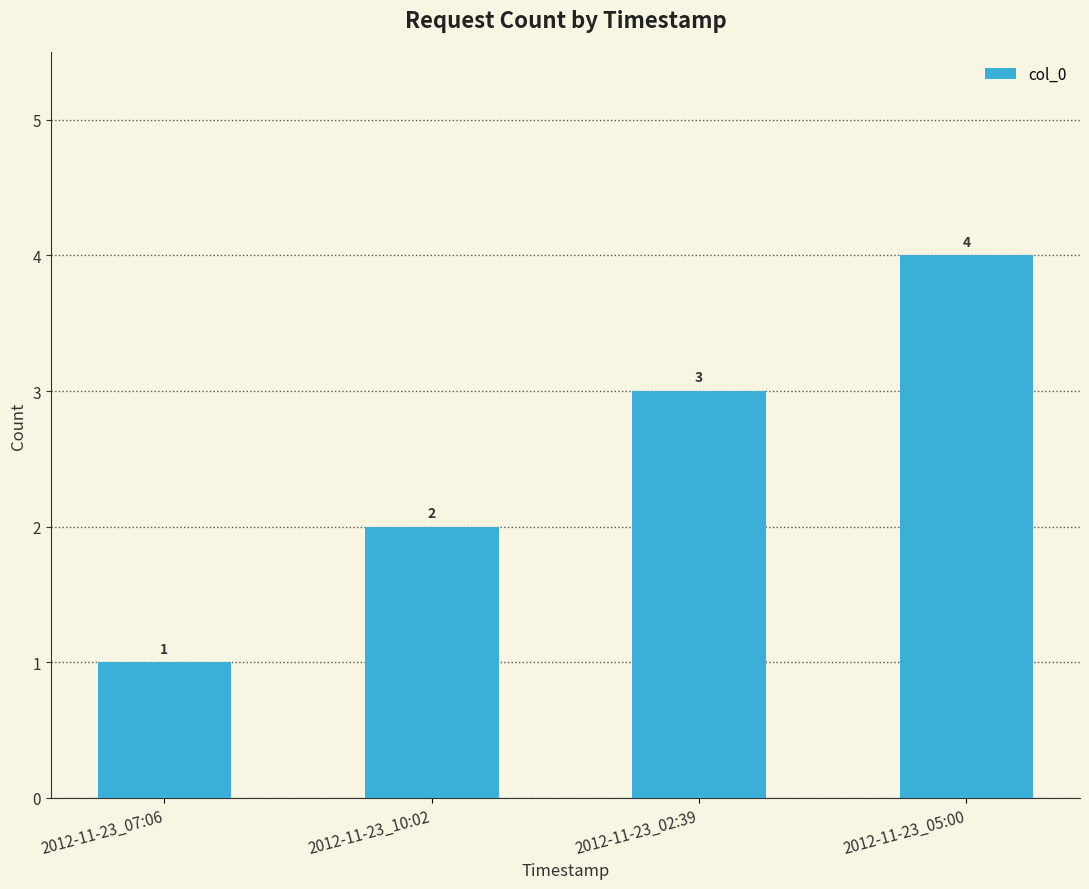

At which category does the chart reach its minimum across all series?

2012-11-23_07:06